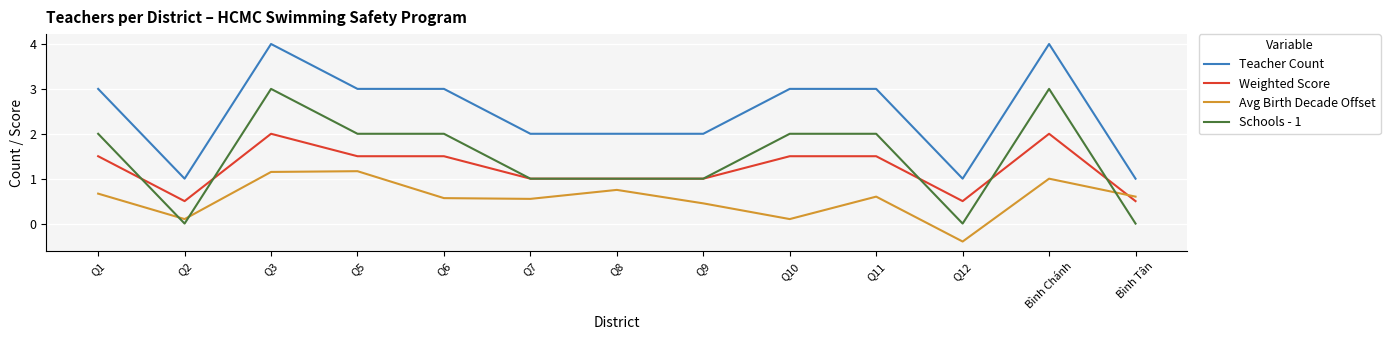

How many lines are shown in the chart?

4